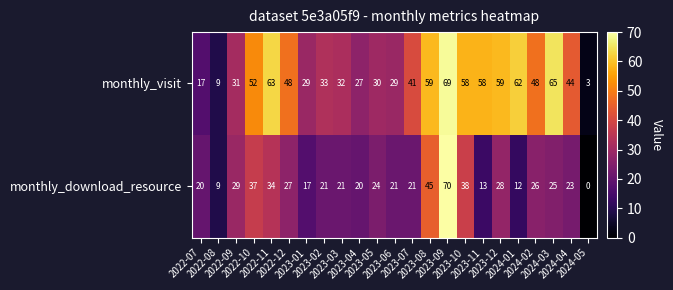

What is the difference between the maximum and minimum values in the monthly_visit series?

66